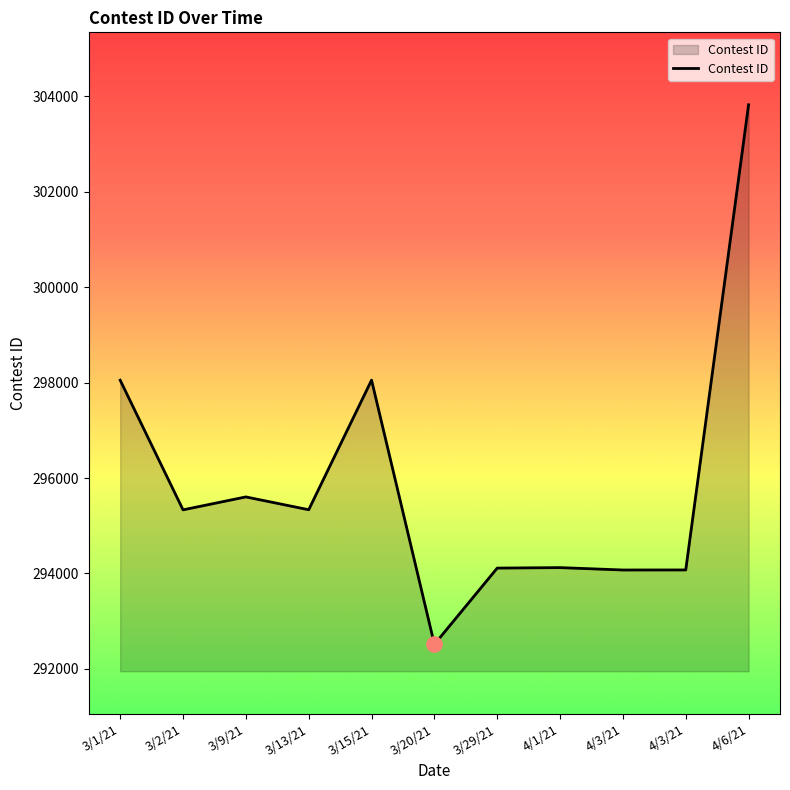

Is this an area chart (filled region under the line)?

Yes